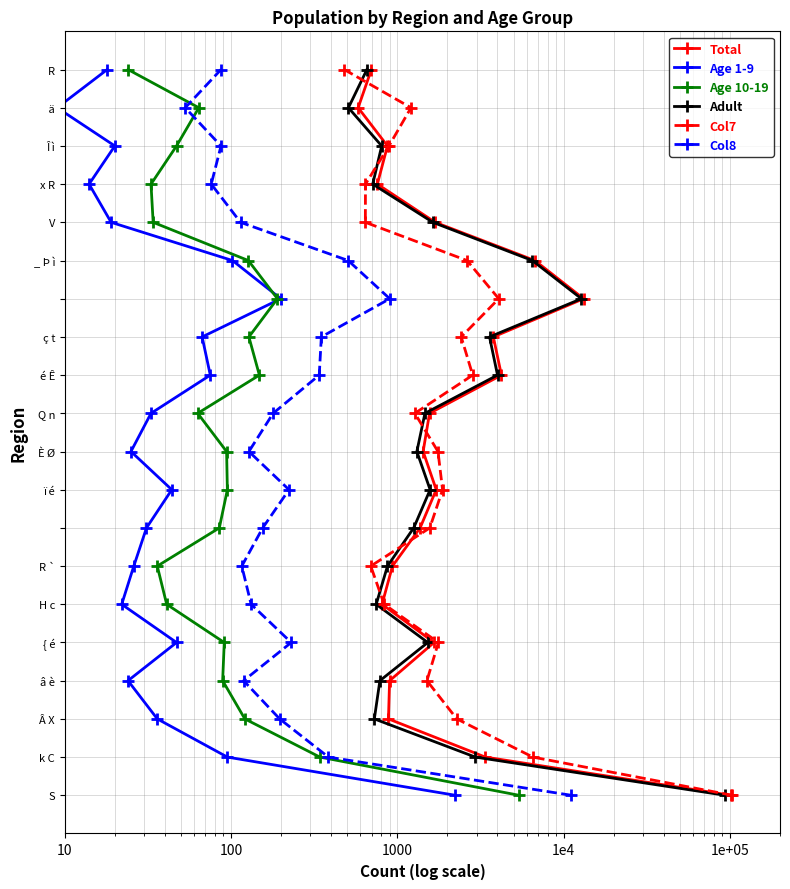

Which series has the largest range (max minus min)?

Total